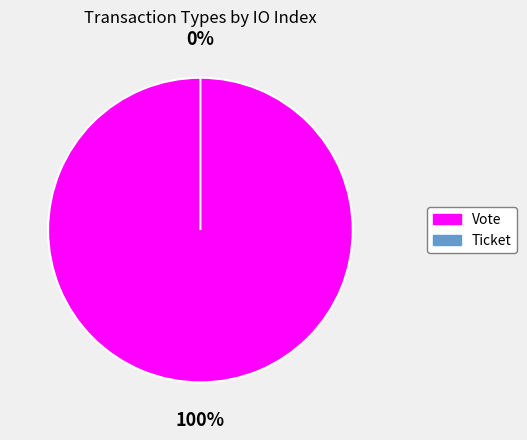

Is there any slice that represents more than half of the pie?

Yes